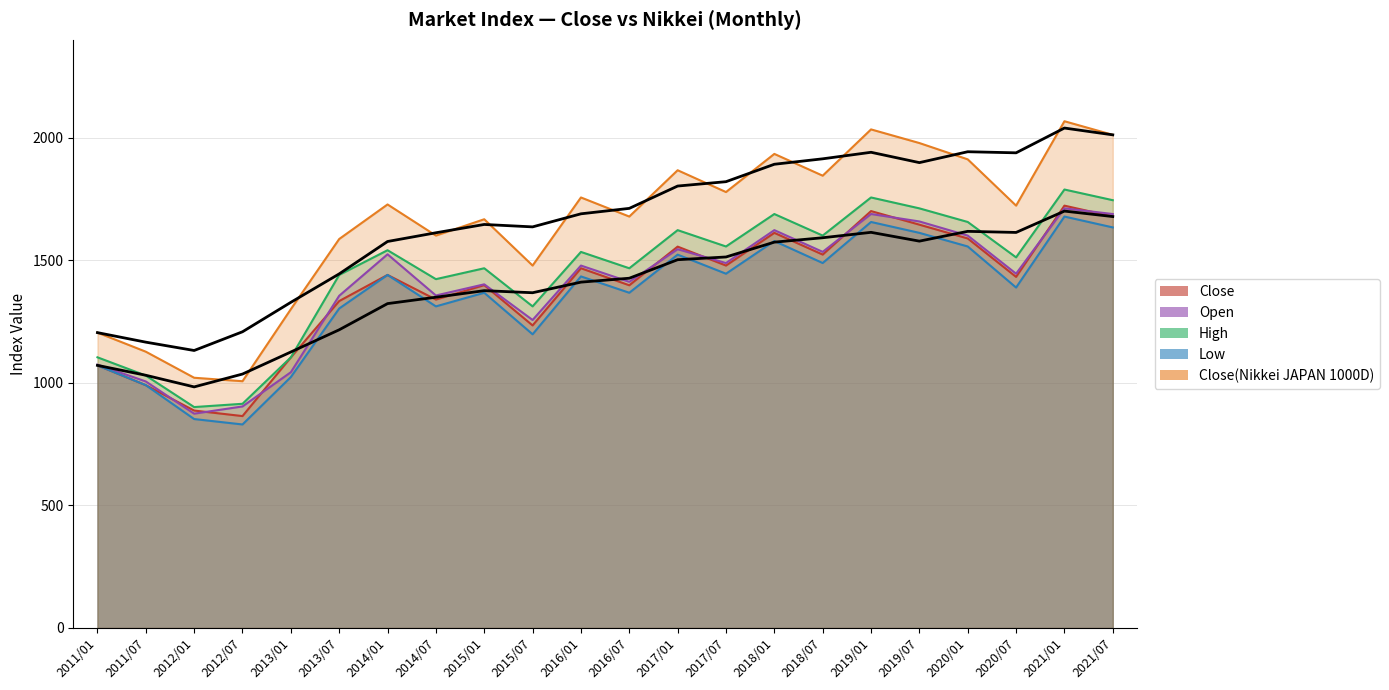

Read the Open value at 2012/07.

904.0